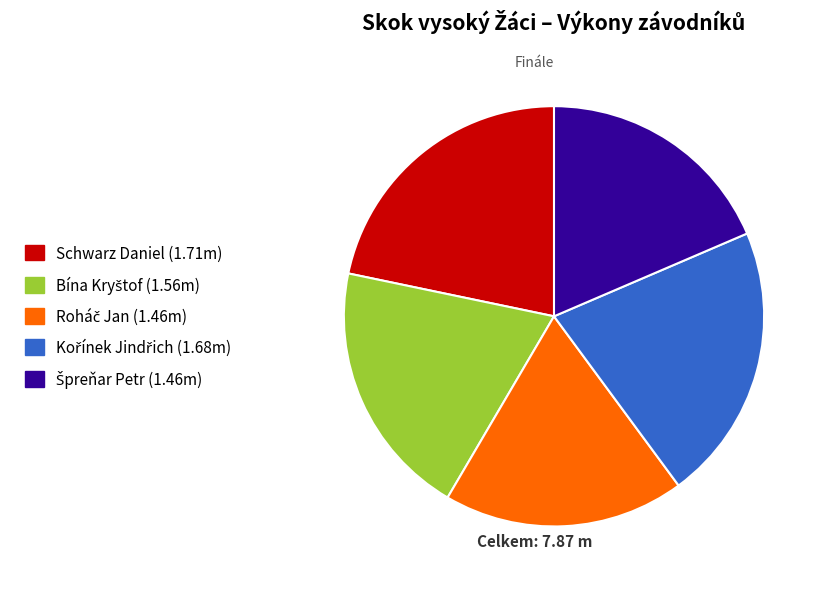

Is there any slice that represents more than half of the pie?

No